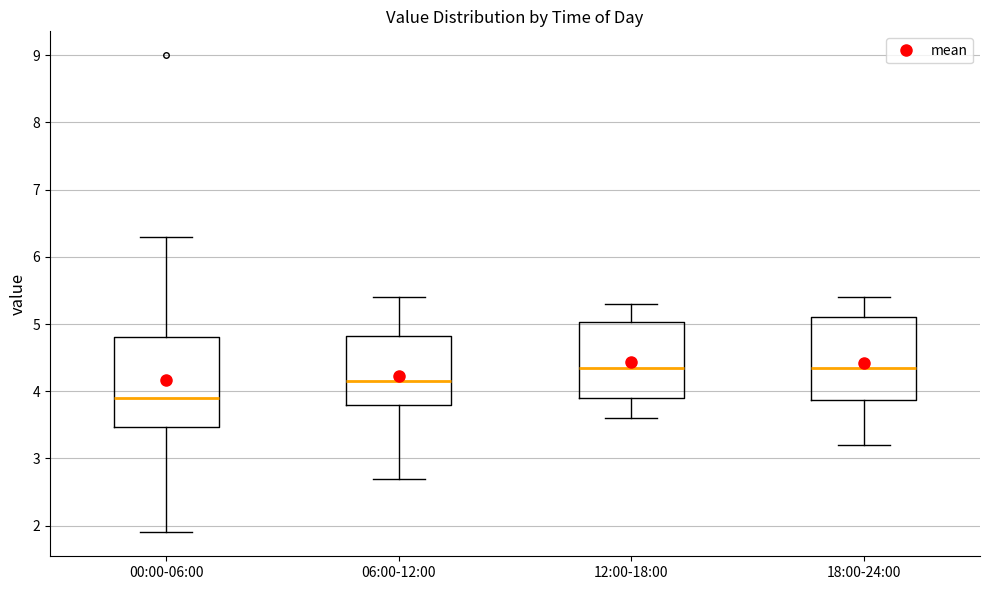

Which box is the tallest, from its lower edge to its upper edge?

00:00-06:00